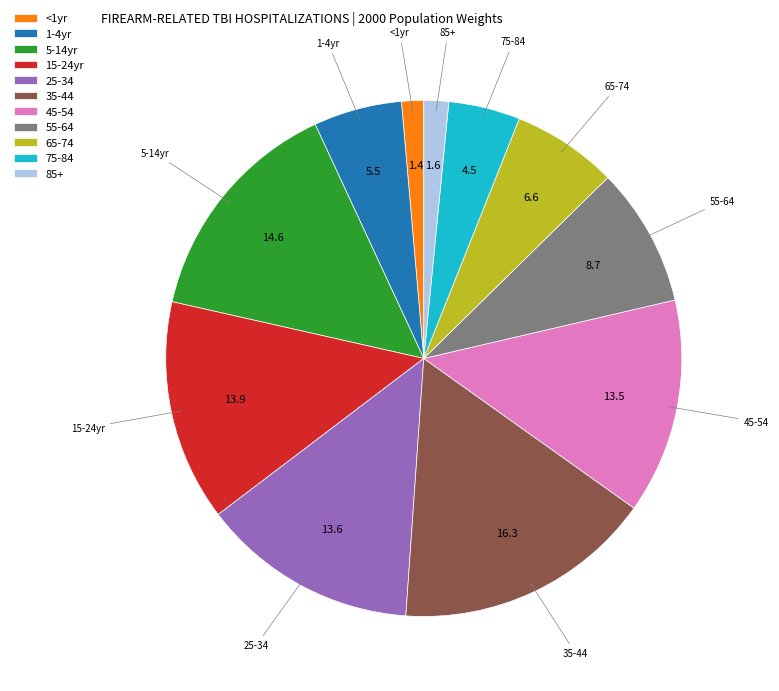

Is it true that 45-54 is 25% of the pie?

False